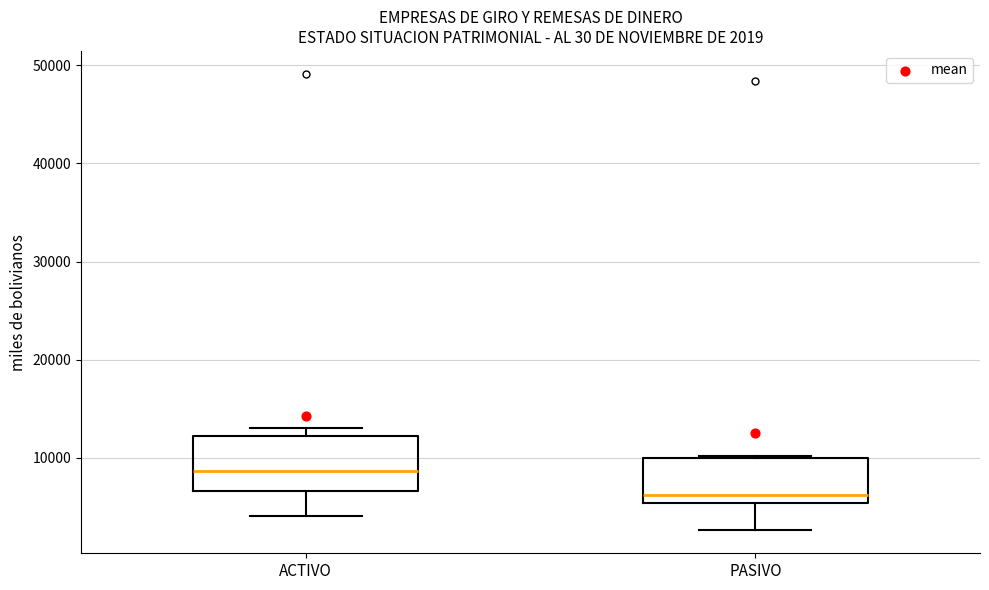

Which box has the highest median line?

ACTIVO